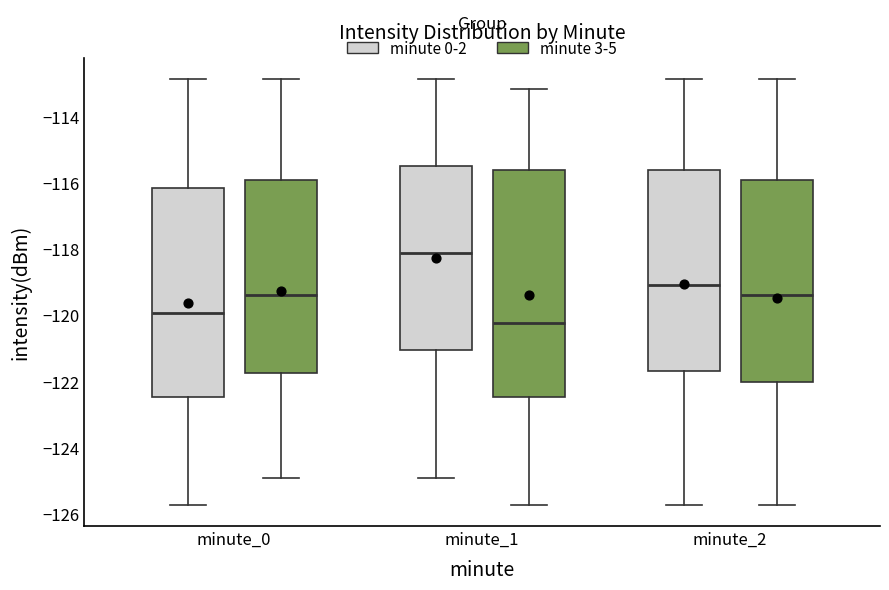

Reading left to right, read every box against the y-axis: the position of its median line, the range the box covers, and the ends of its whiskers. The values are not printed on the chart, so give them approximately, as read against the axis.

minute_0 (minute 0-2): median -120.0, box -122.4 to -116.2, whiskers -125.8 to -112.8
minute_0 (minute 3-5): median -119.4, box -121.8 to -116.0, whiskers -125.0 to -112.8
minute_1 (minute 0-2): median -118.2, box -121.0 to -115.4, whiskers -125.0 to -112.8
minute_1 (minute 3-5): median -120.2, box -122.4 to -115.6, whiskers -125.8 to -113.2
minute_2 (minute 0-2): median -119.0, box -121.6 to -115.6, whiskers -125.8 to -112.8
minute_2 (minute 3-5): median -119.4, box -122.0 to -116.0, whiskers -125.8 to -112.8